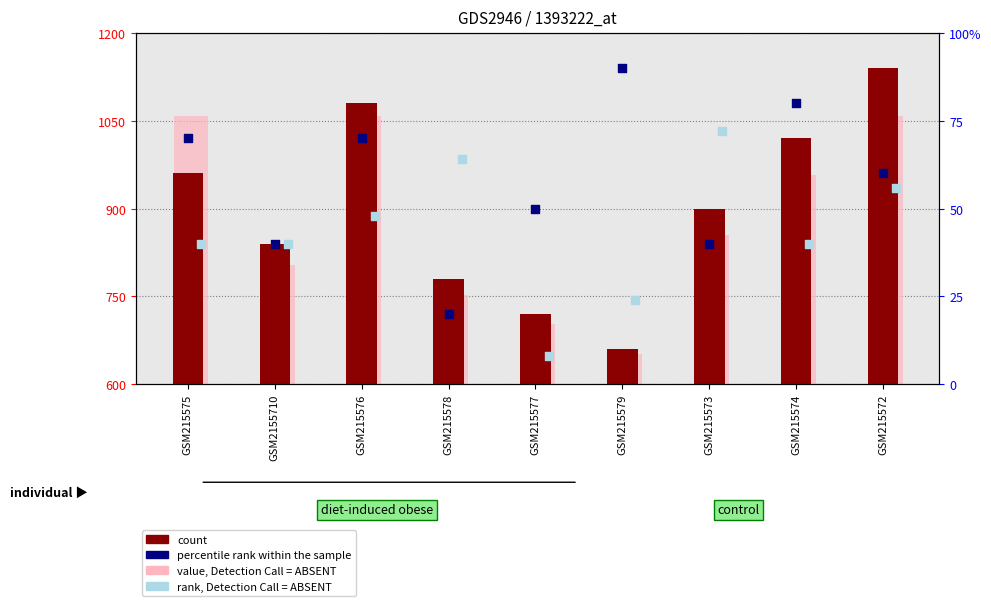

What is the total value across all series at GSM215572?

2315